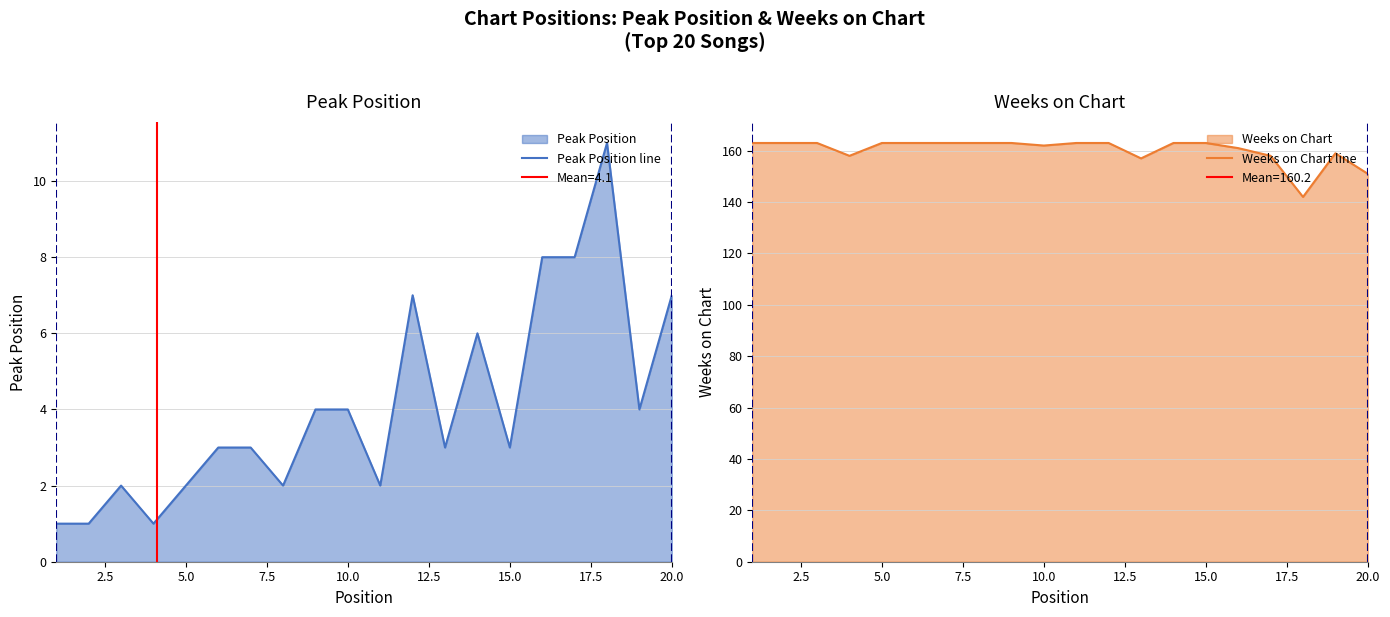

The value of Peak Position line at 5.0 is 3. True or false?

False